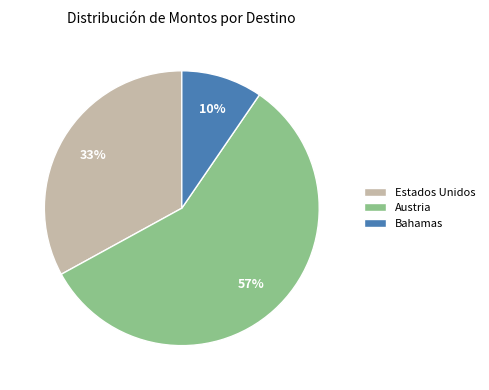

Count the number of slices in the pie.

3